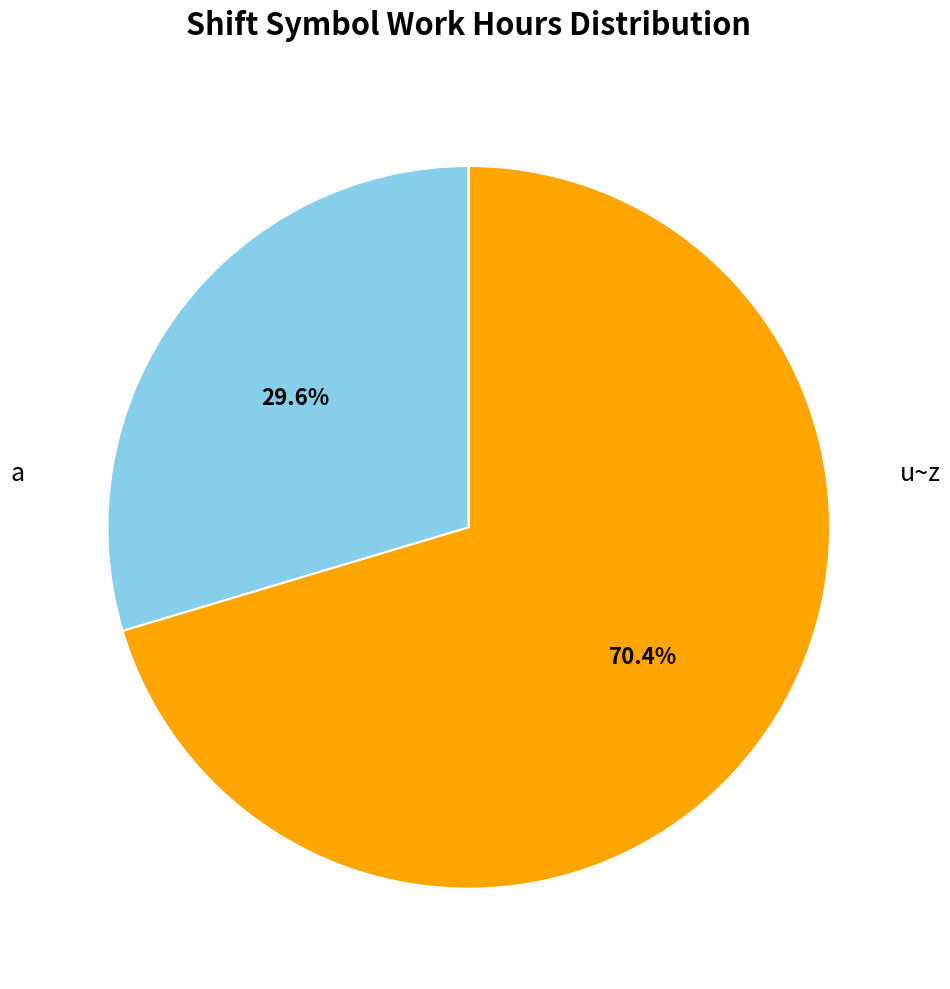

How many segments does this pie chart have?

2